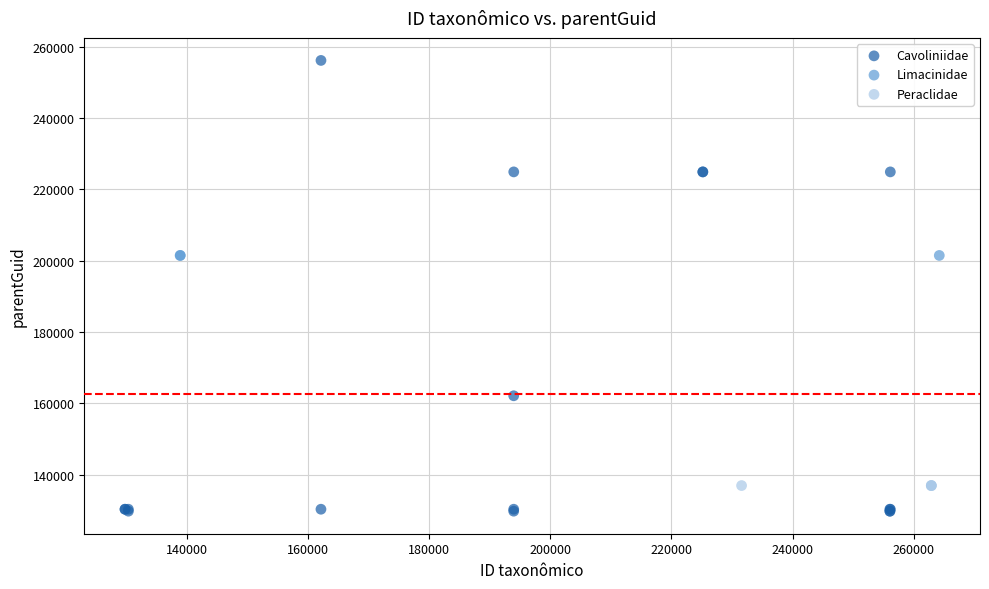

Which series reaches the minimum Y coordinate?

Cavoliniidae